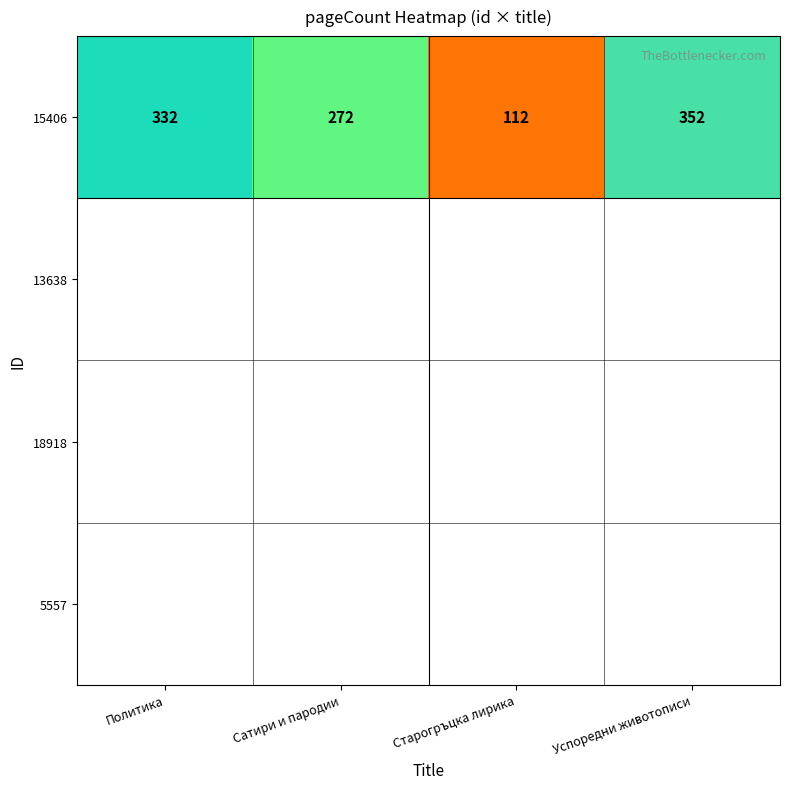

Is it true that the value at Сатири и пародии is 272?

True